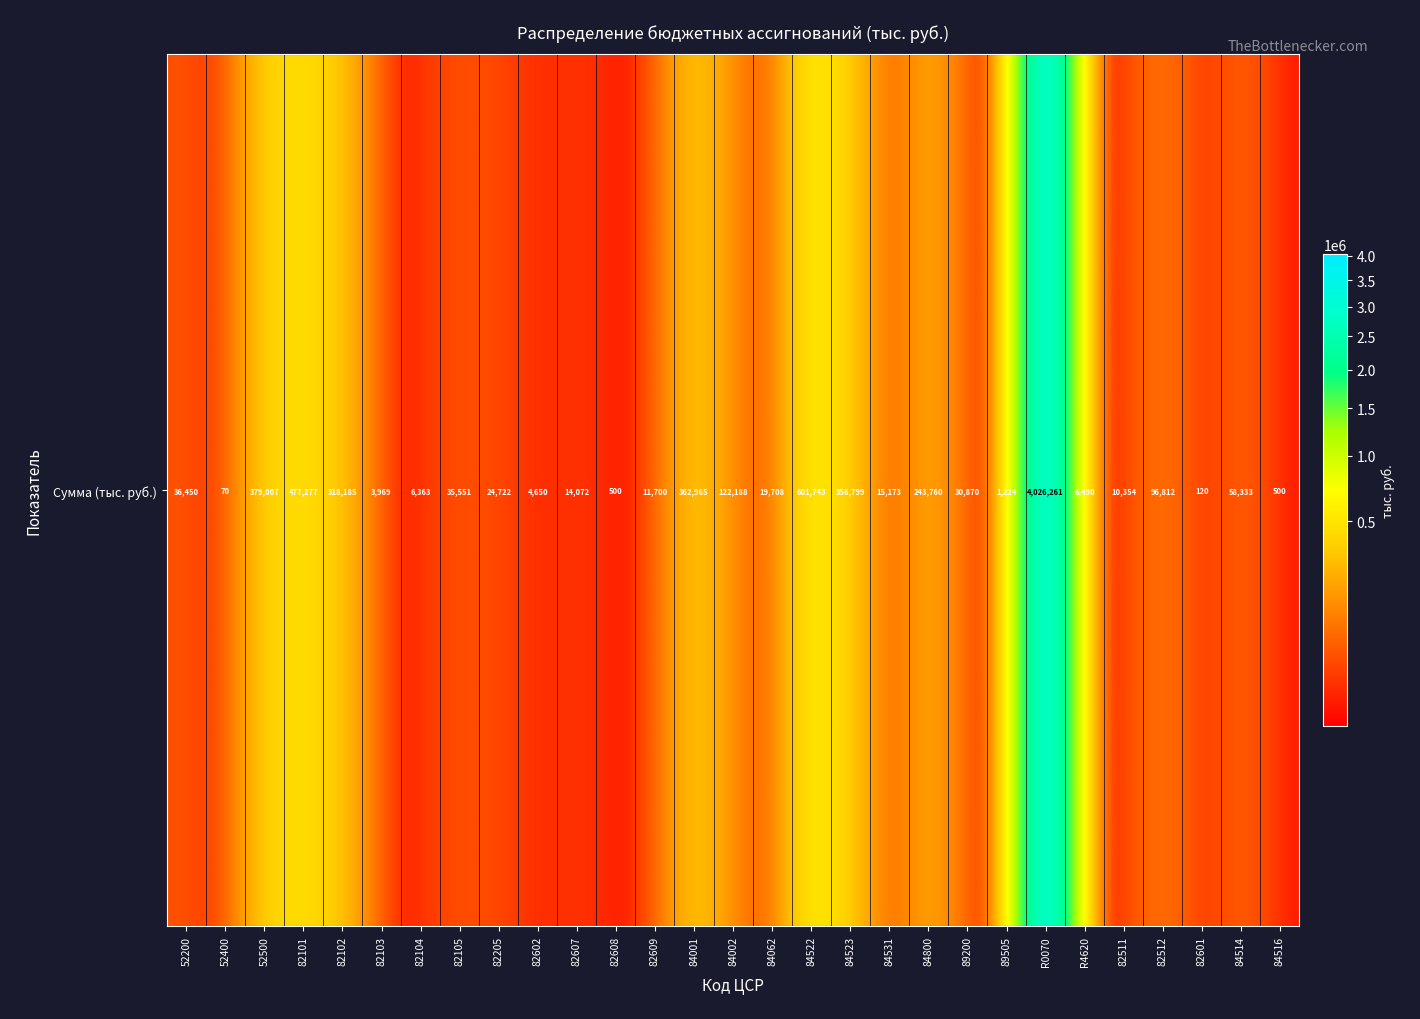

Which has a higher value, 82105 or R4620?

82105